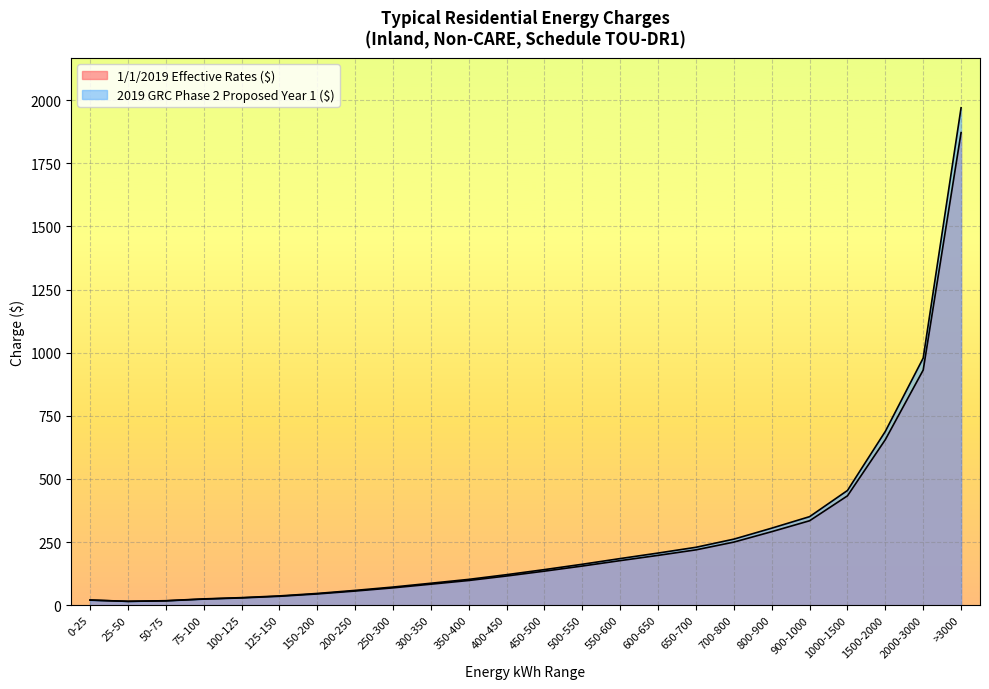

Reading right to left, what are all the values shown in this chart?

1/1/2019 Effective Rates ($): >3000=1871.4	2000-3000=931.2	1500-2000=655.5	1000-1500=433.0	900-1000=334.3	800-900=291.1	700-800=249.8	650-700=219.1	600-650=197.3	550-600=176.5	500-550=155.0	450-500=134.8	400-450=115.6	350-400=97.8	300-350=83.2	250-300=68.7	200-250=56.0	150-200=44.5	125-150=35.1	100-125=28.7	75-100=24.0	50-75=17.1	25-50=15.1	0-25=20.5
2019 GRC Phase 2 Proposed Year 1 ($): >3000=1969.7	2000-3000=978.7	1500-2000=688.3	1000-1500=454.2	900-1000=350.6	800-900=305.0	700-800=261.5	650-700=229.3	600-650=206.4	550-600=184.6	500-550=162.1	450-500=140.9	400-450=120.8	350-400=102.2	300-350=86.9	250-300=71.8	200-250=58.5	150-200=46.4	125-150=36.7	100-125=29.9	75-100=24.9	50-75=17.7	25-50=15.2	0-25=19.8